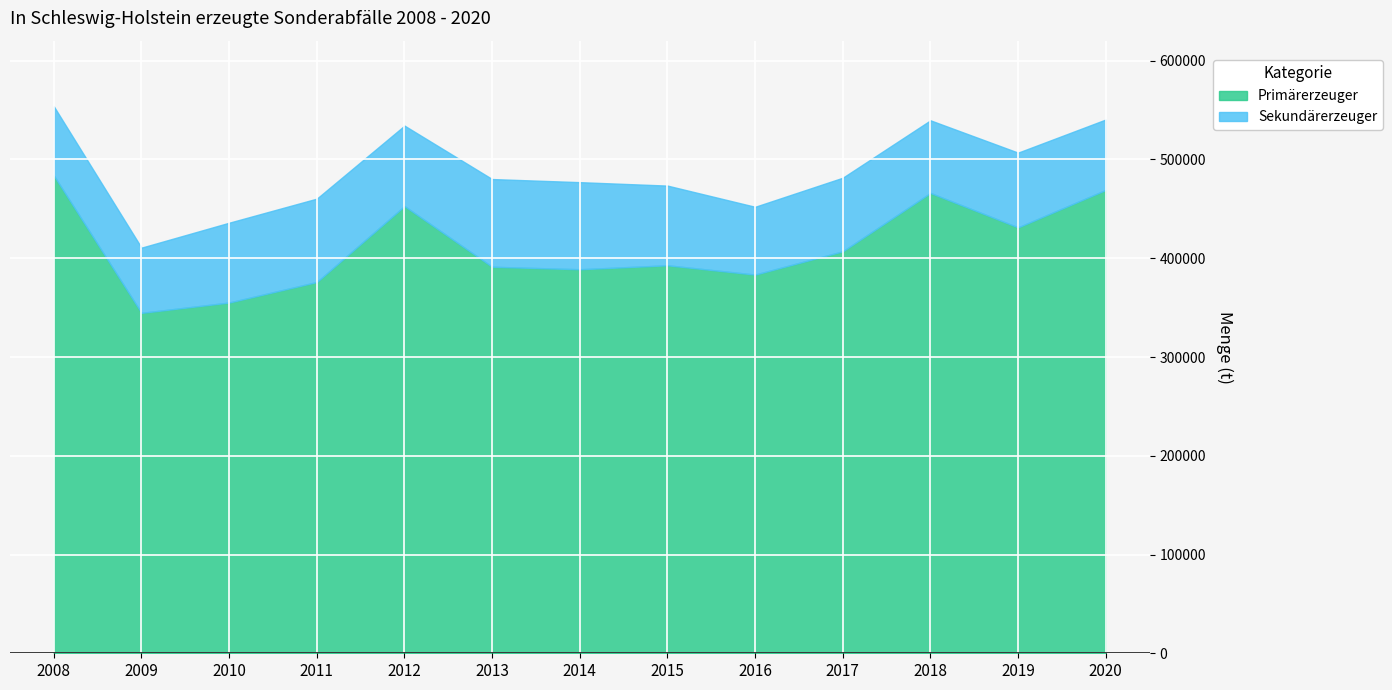

The value at 2011 is 253424. True or false?

False